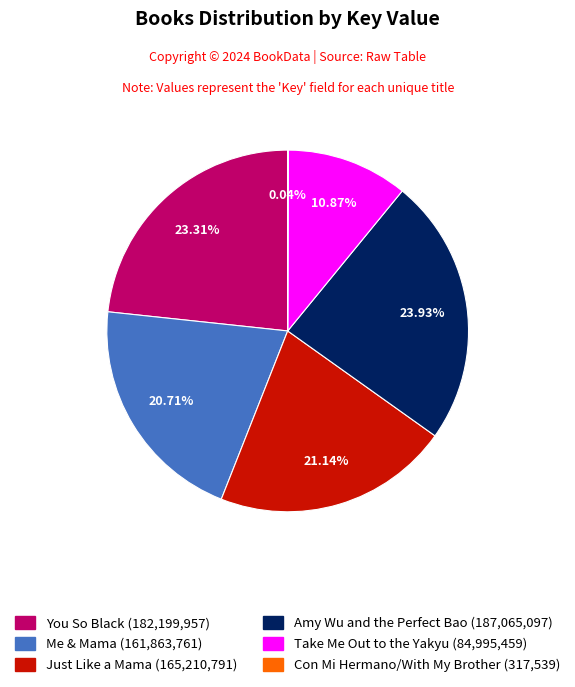

What is the largest slice in the pie chart?

Amy Wu and the Perfect Bao